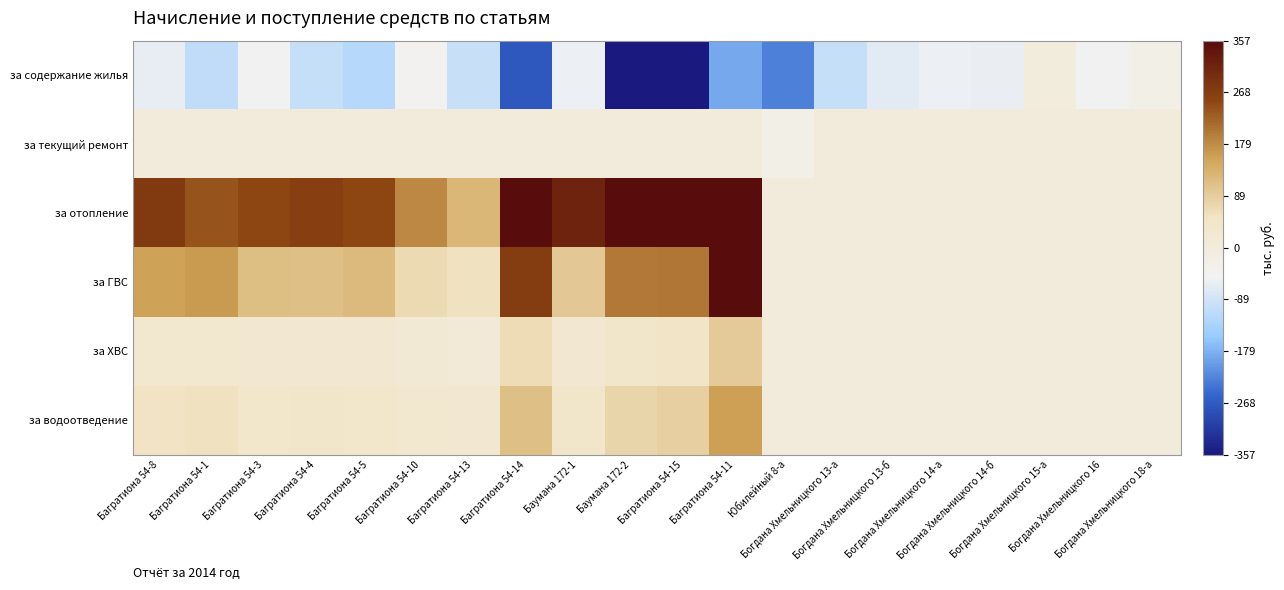

Which series has the largest range (max minus min)?

за отопление